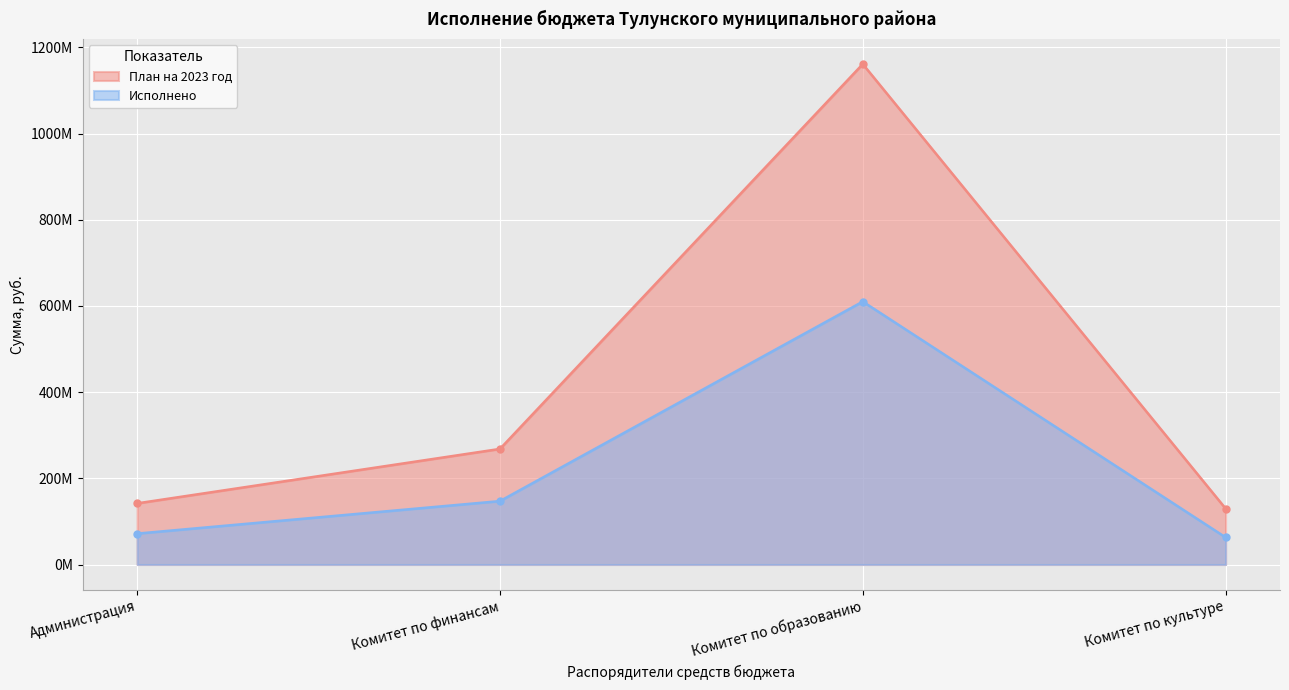

True or false: Исполнено and План на 2023 год cross at least once.

False